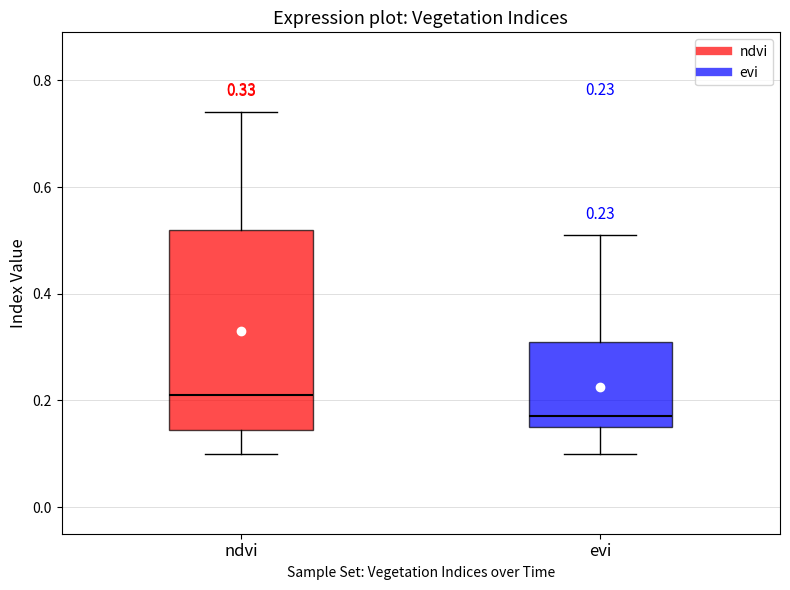

Which box is the tallest, from its lower edge to its upper edge?

ndvi